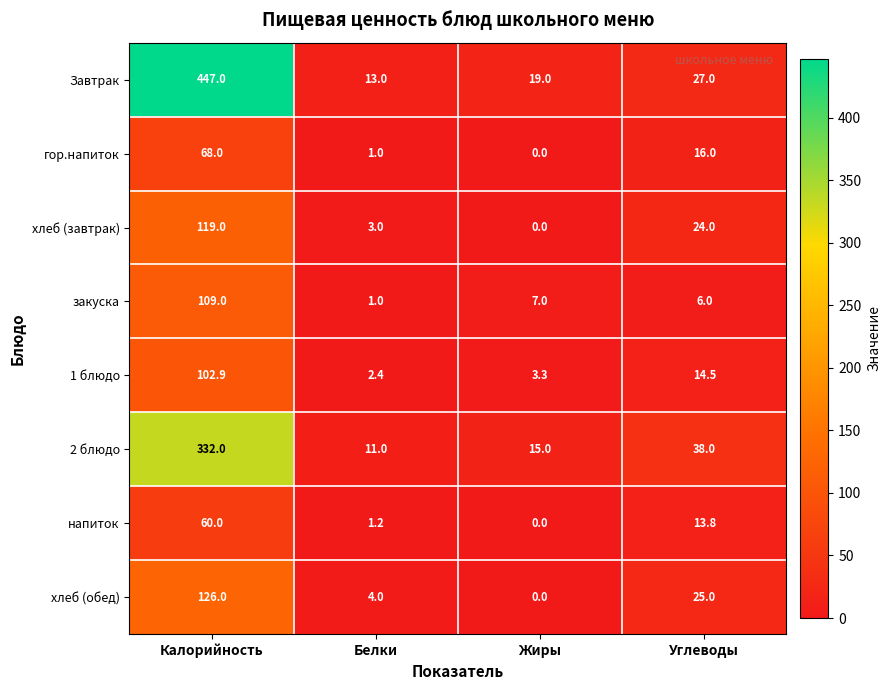

How many distinct data groups are displayed?

8